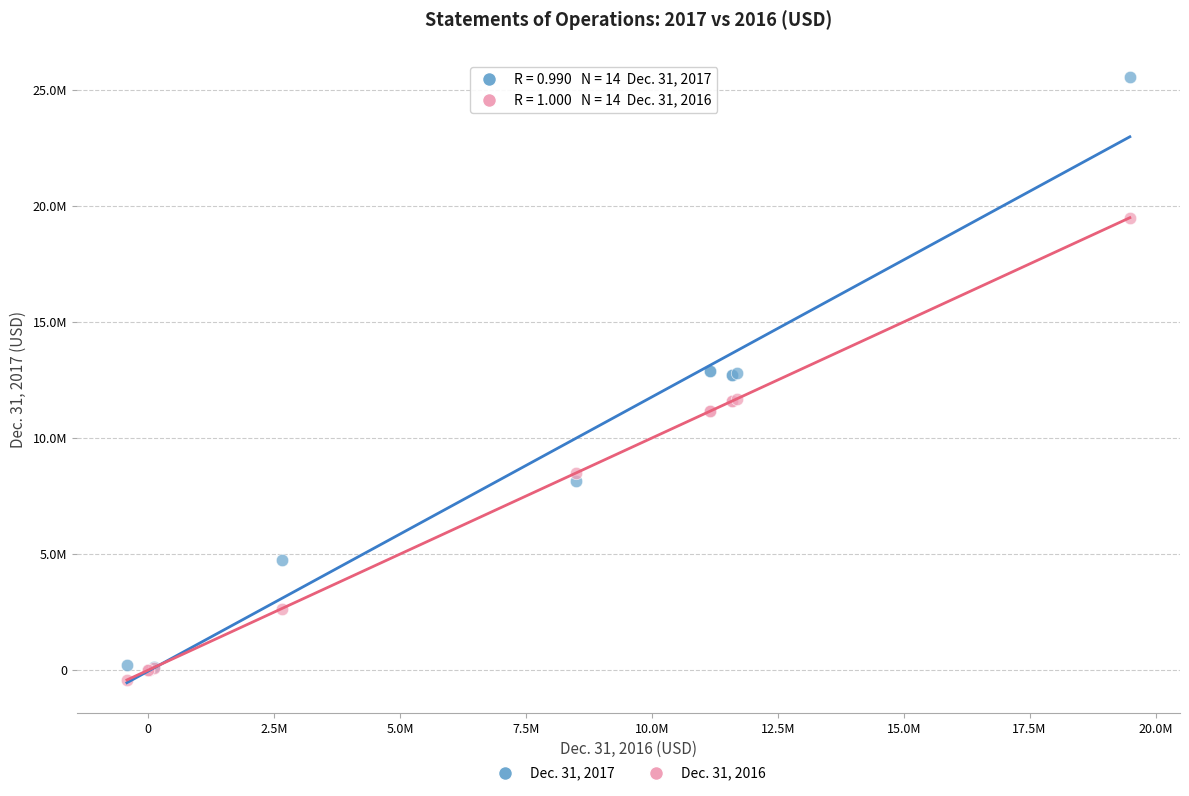

What are all the series names shown in the legend?

Dec. 31, 2017, Dec. 31, 2016